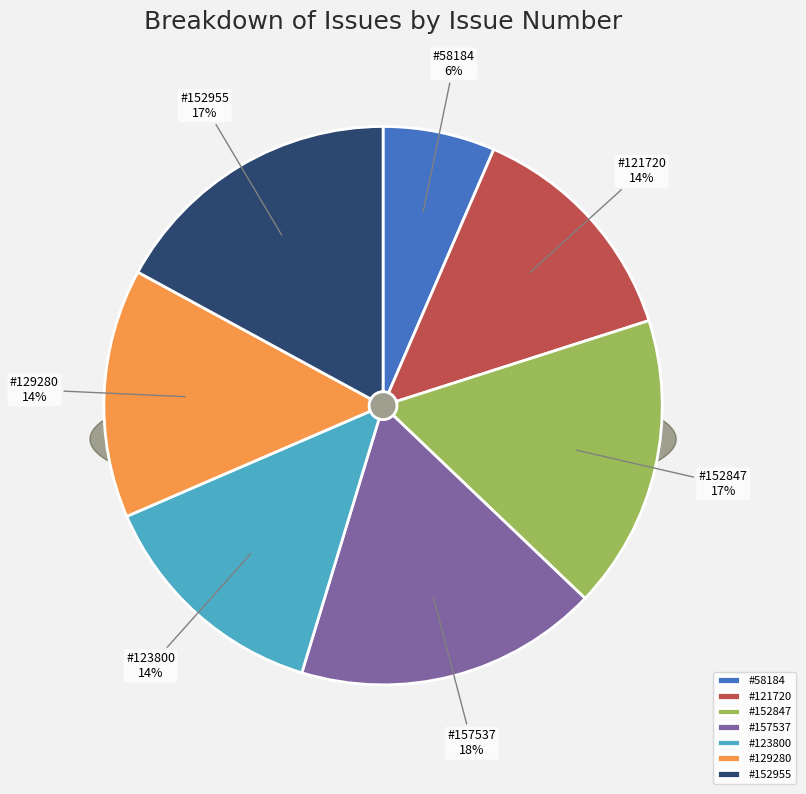

Is there a majority slice in this chart?

No